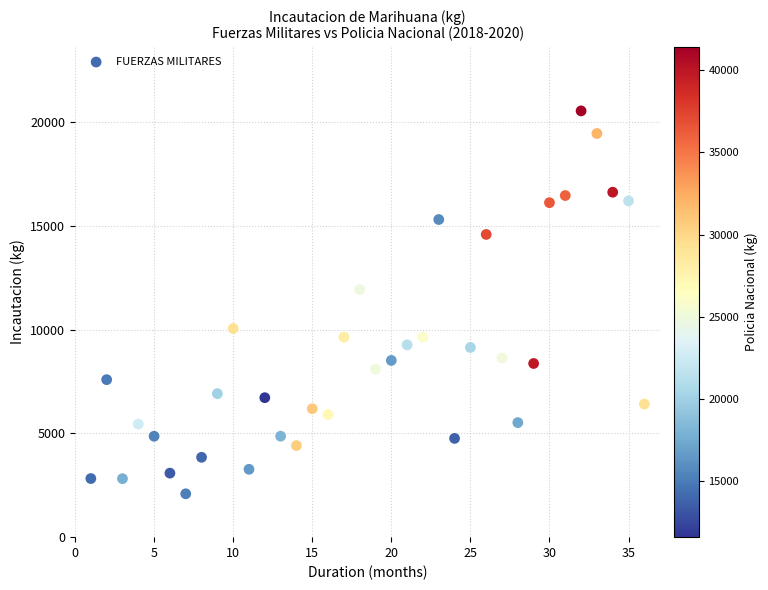

What Y value in the scatter plot is closest to 11323?

11939.2